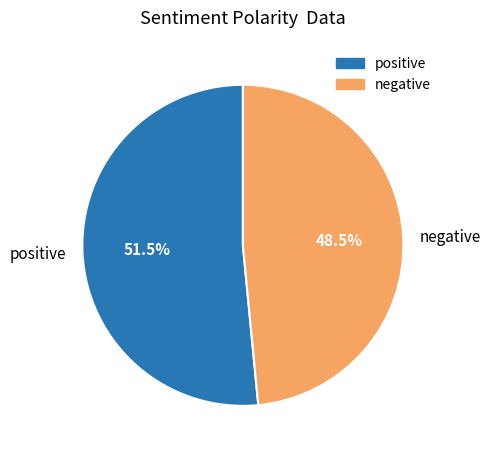

Count the number of slices in the pie.

2